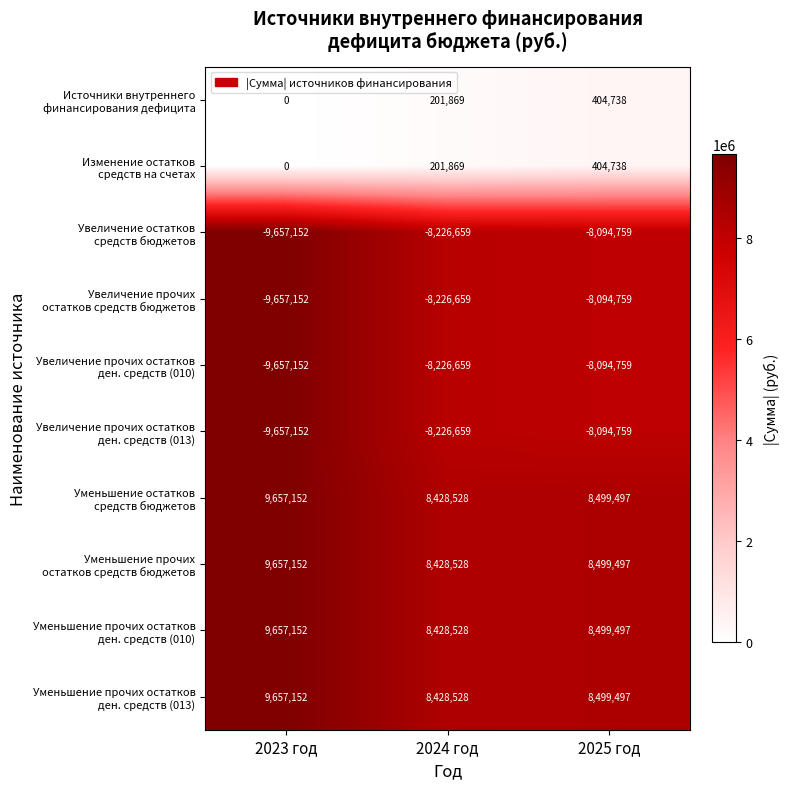

At which category is the sum across all series the highest?

2025 год